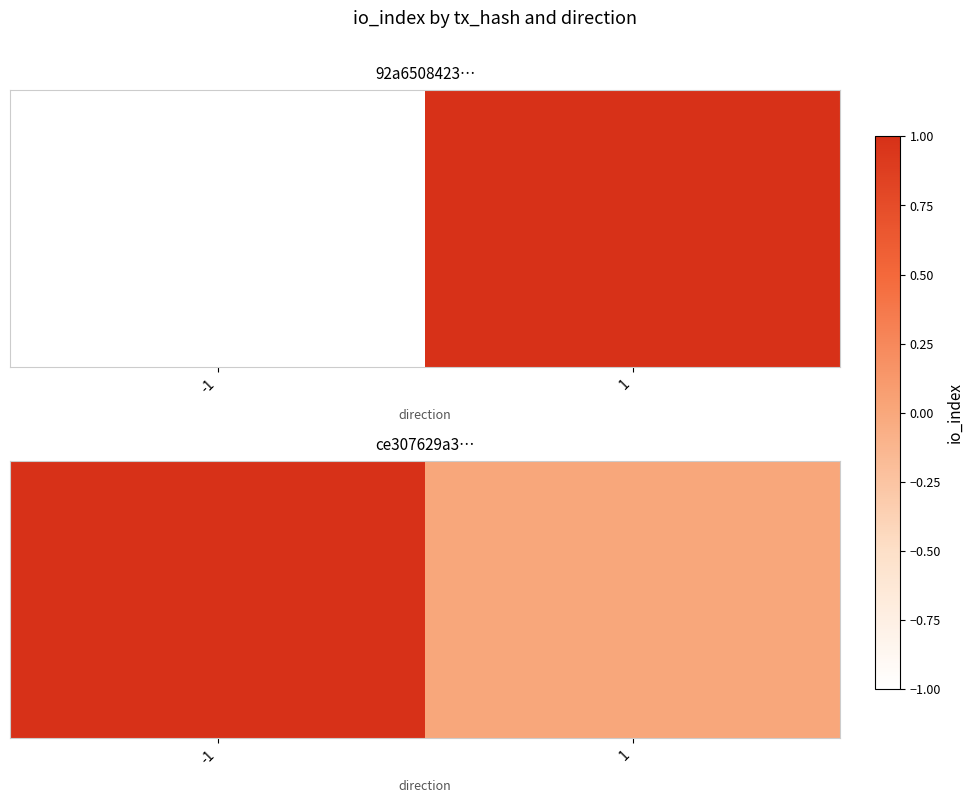

Is it true that the value at -1 is 2?

False